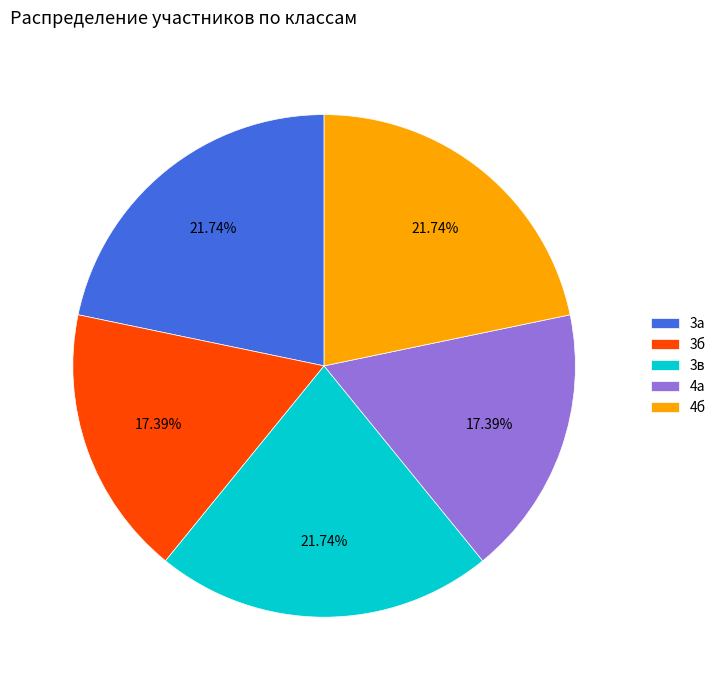

How many segments does this pie chart have?

5